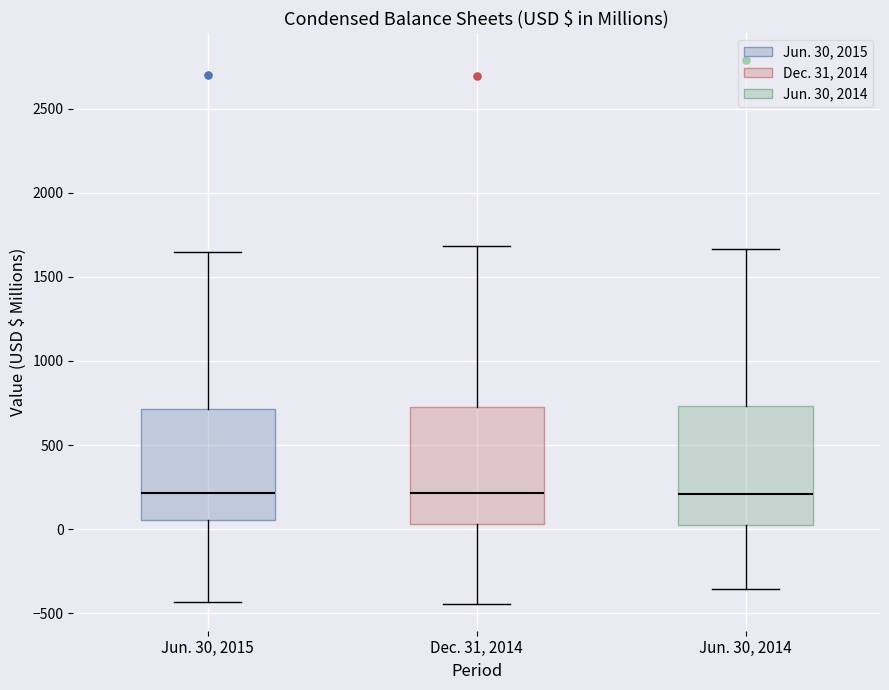

Where does the lower whisker of the box for Jun. 30, 2014 end on the y-axis? The values are not printed on the chart, so give them approximately, as read against the axis.

-350